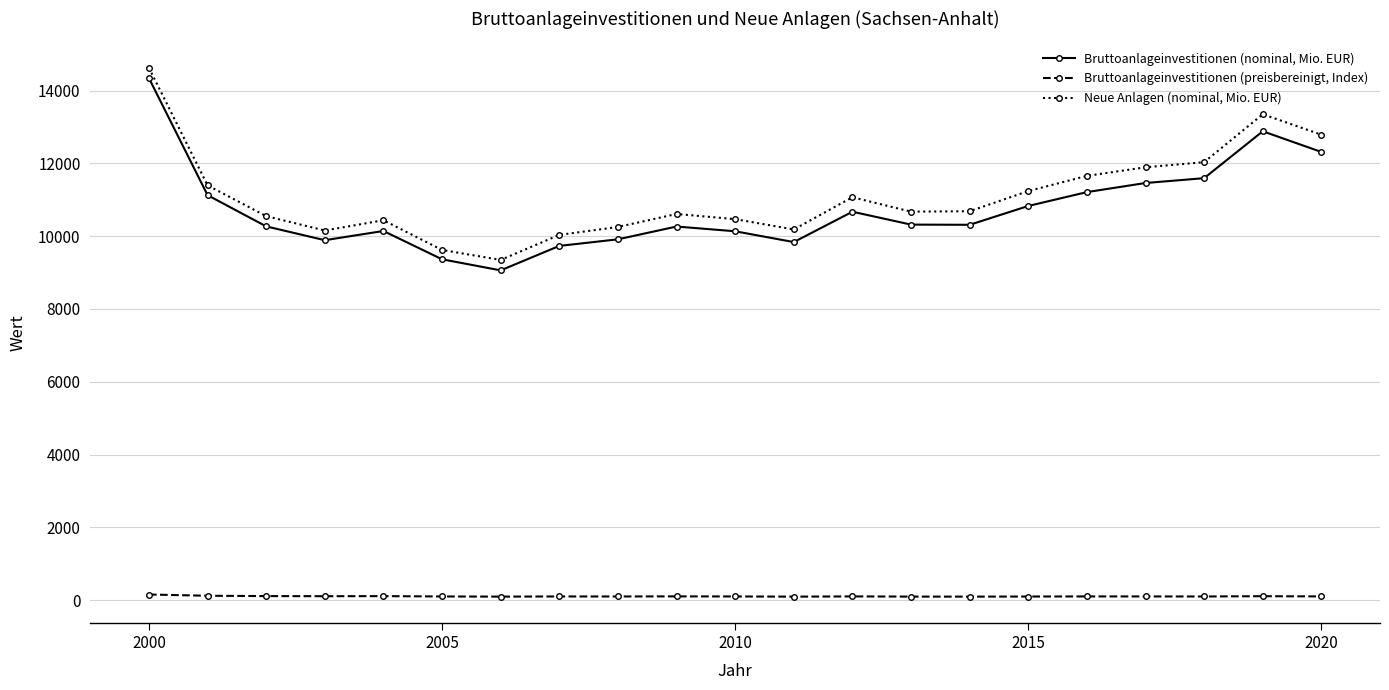

What is the value of the Bruttoanlageinvestitionen (nominal, Mio. EUR) point at the 19th from the left?

11593.0